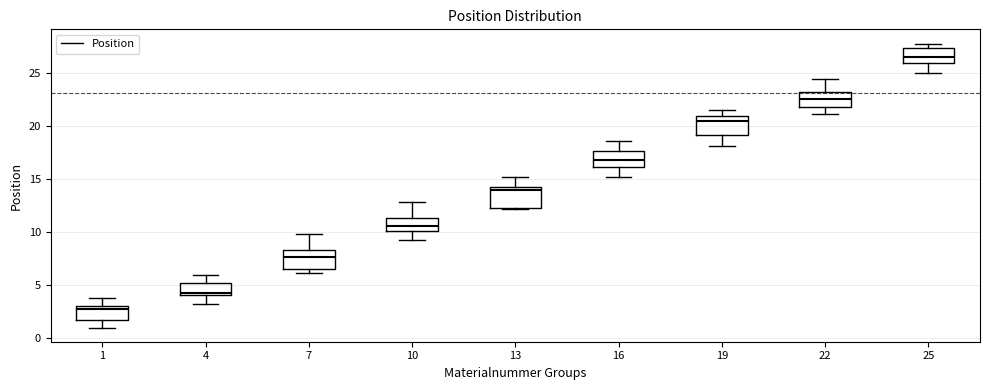

Which box has the highest median line?

25